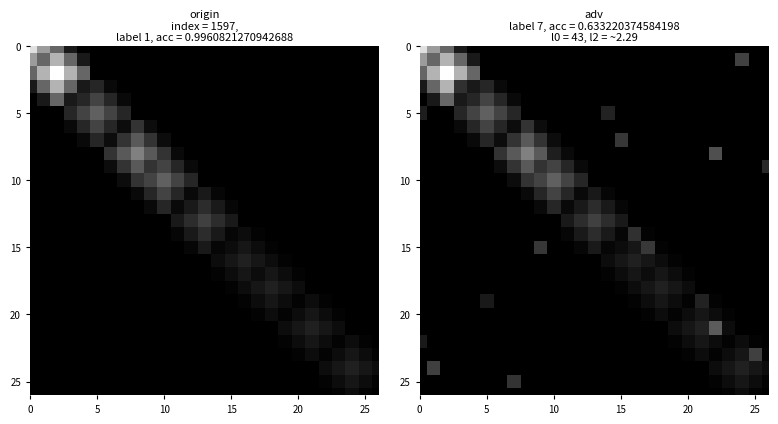

At how many categories does at least one series exceed 0?

27